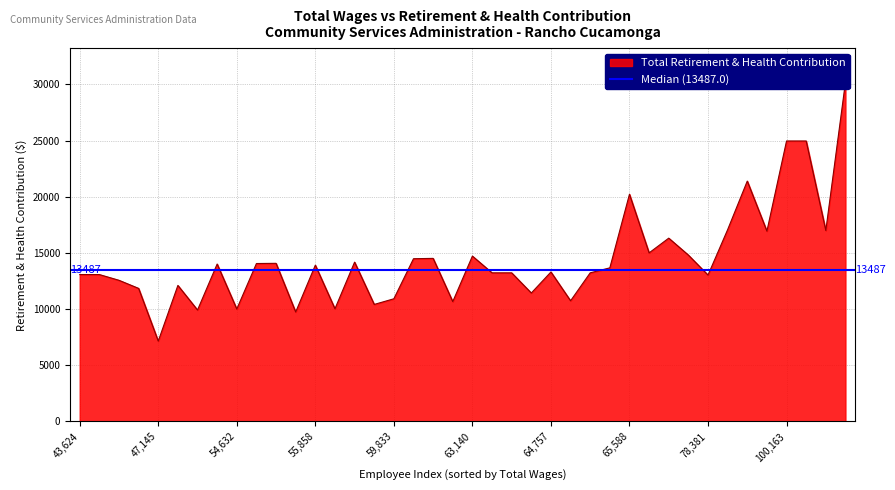

True or false: the data has more than 1 interior local peaks.

True